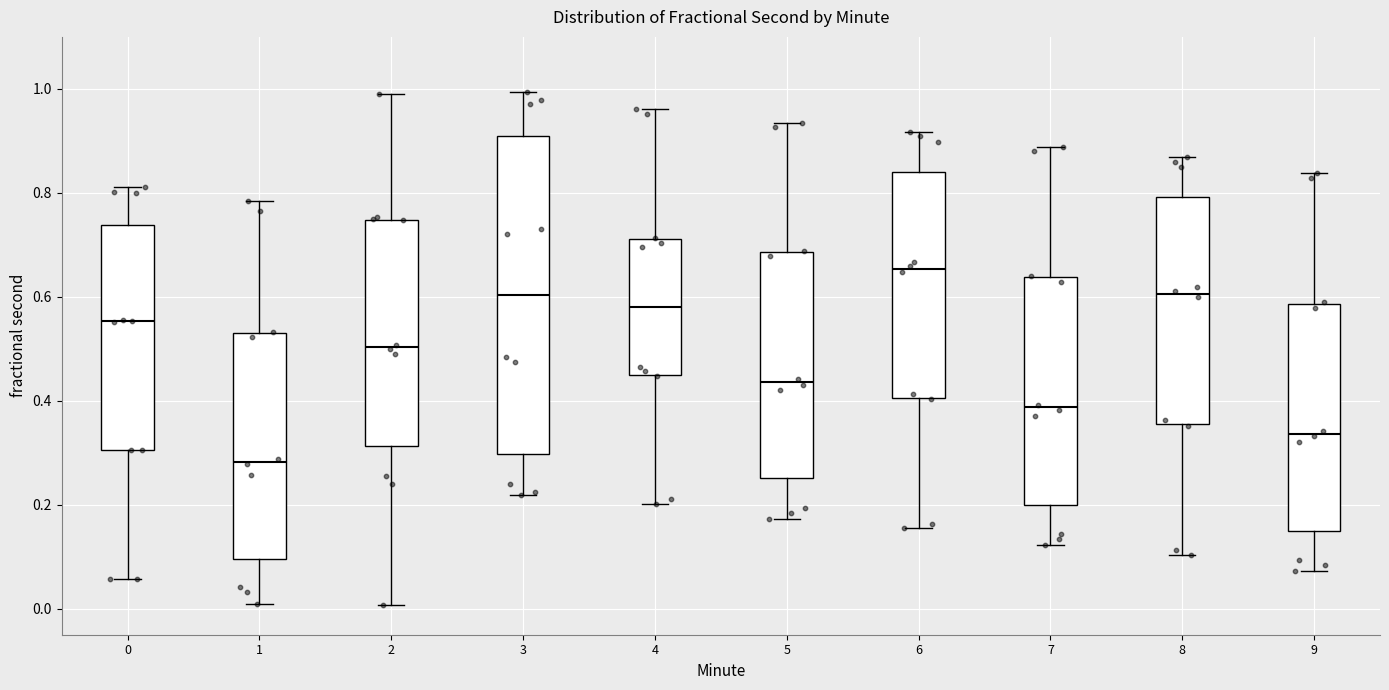

Where is the upper edge of the box at x = 9 on the y-axis? The values are not printed on the chart, so give them approximately, as read against the axis.

0.58